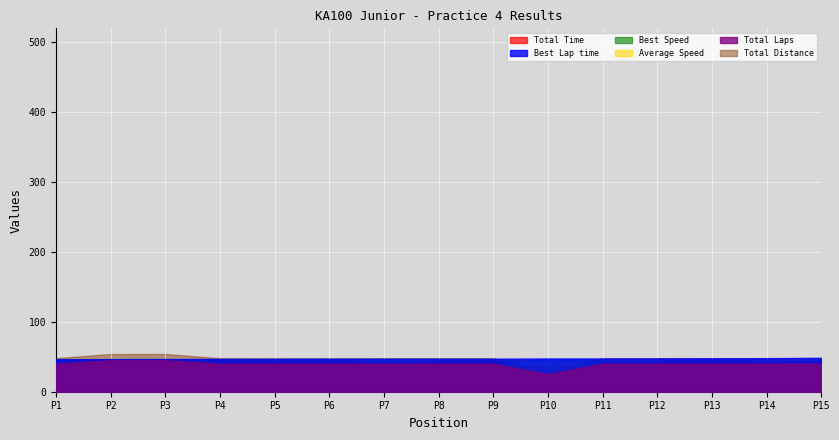

What is the spread (max minus min) of values at P9?

9.0